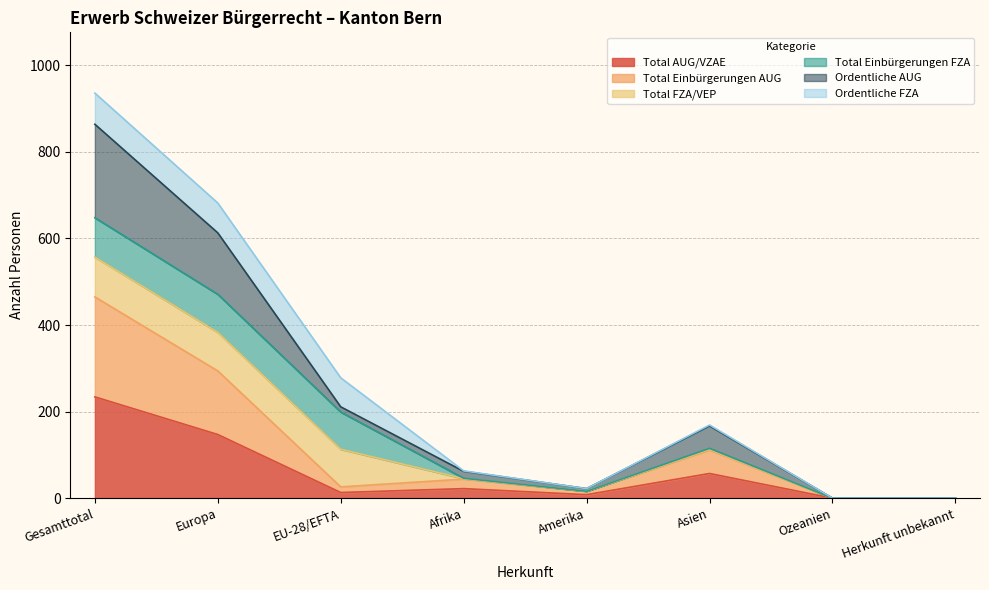

What is the label of the 1st point from the right?

Herkunft unbekannt